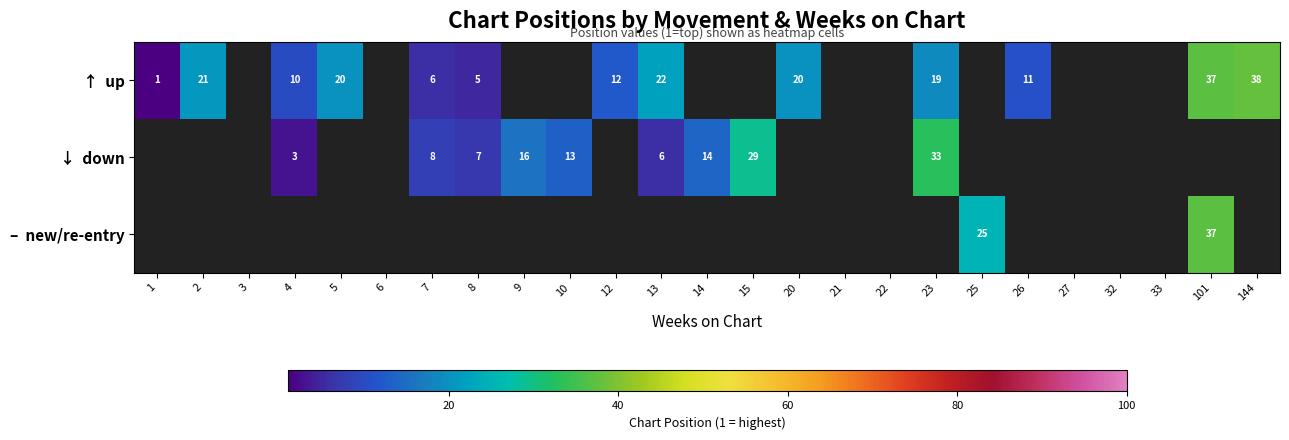

How many values in the ↑ up series exceed 22?

2